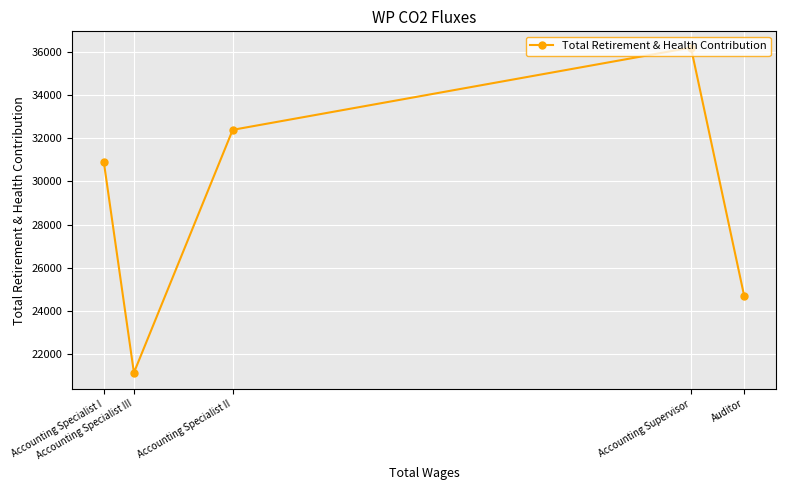

List the labels in order of value, largest first.

Accounting Supervisor, Accounting Specialist II, Accounting Specialist I, Auditor, Accounting Specialist III